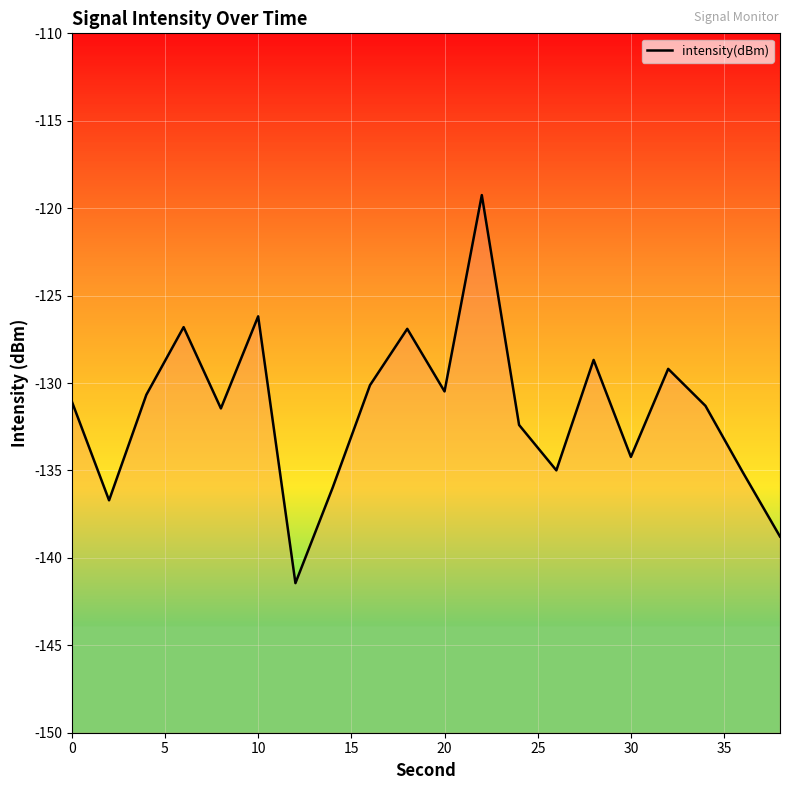

What is the difference between the maximum and minimum values?

22.2